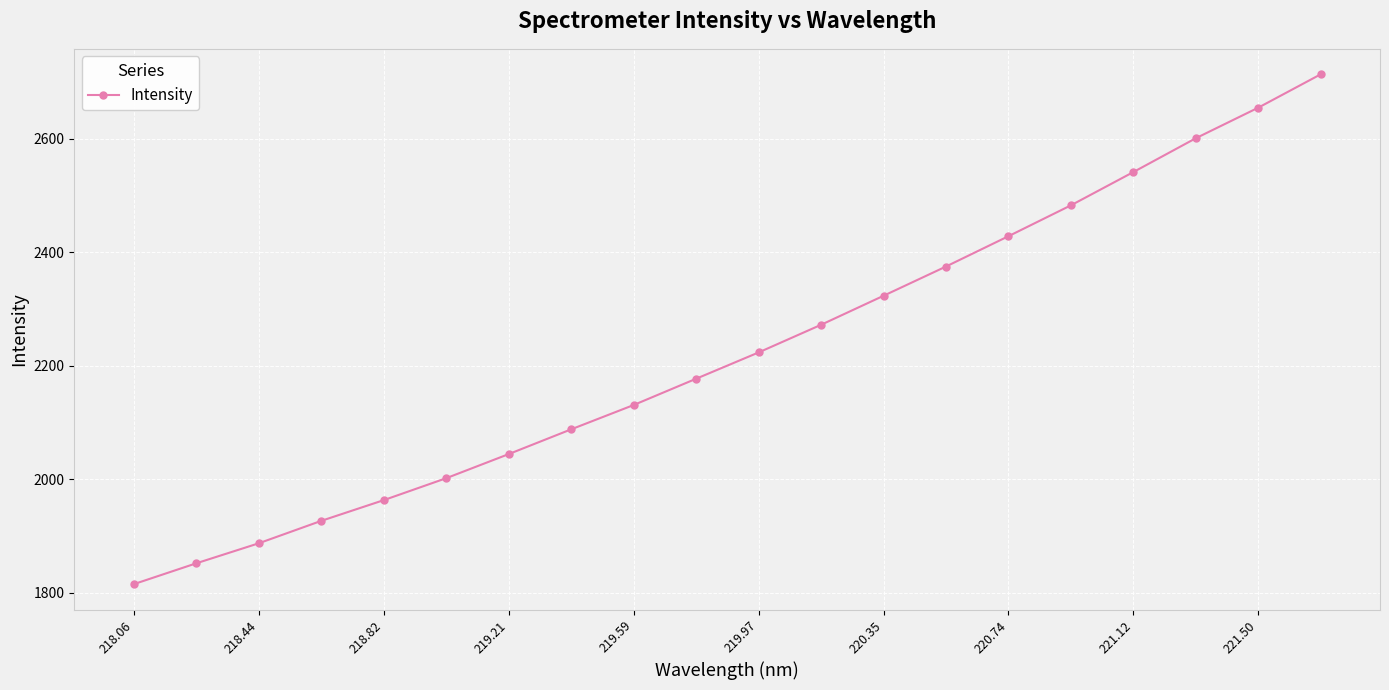

How many lines are shown in the chart?

1